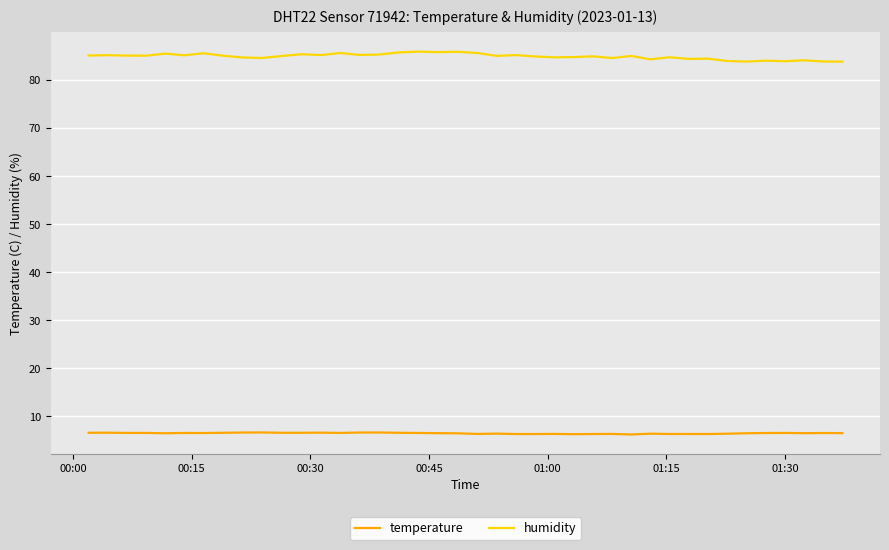

True or false: temperature and humidity intersect in this chart.

False